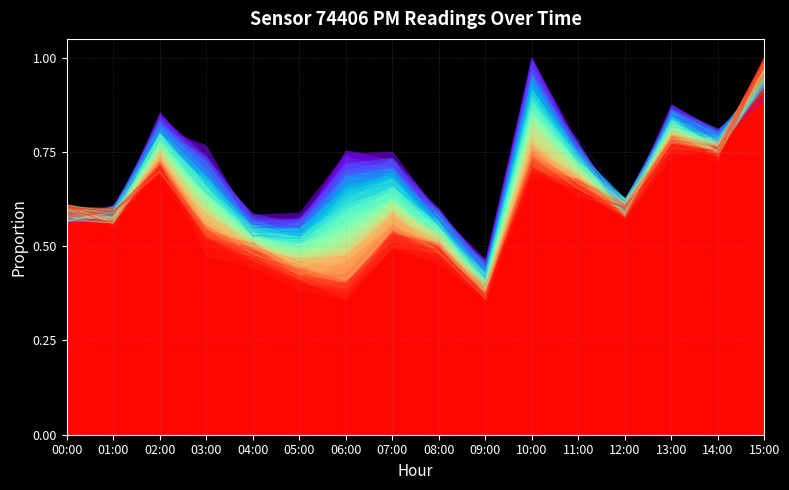

What is the spread (max minus min) of values at 15:00?

0.1